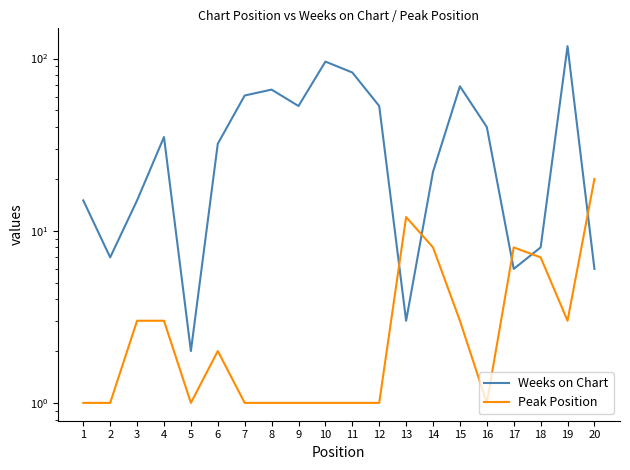

True or false: Weeks on Chart and Peak Position intersect in this chart.

True